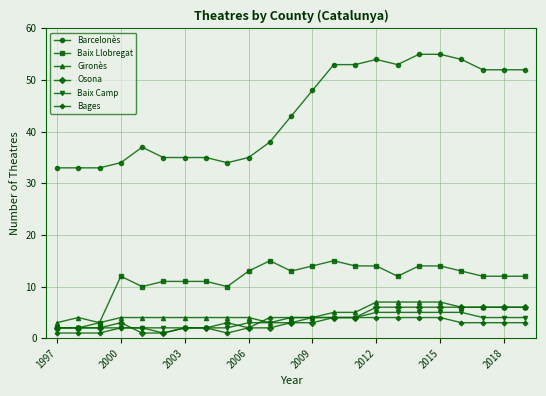

Which series has the largest range (max minus min)?

Barcelonès